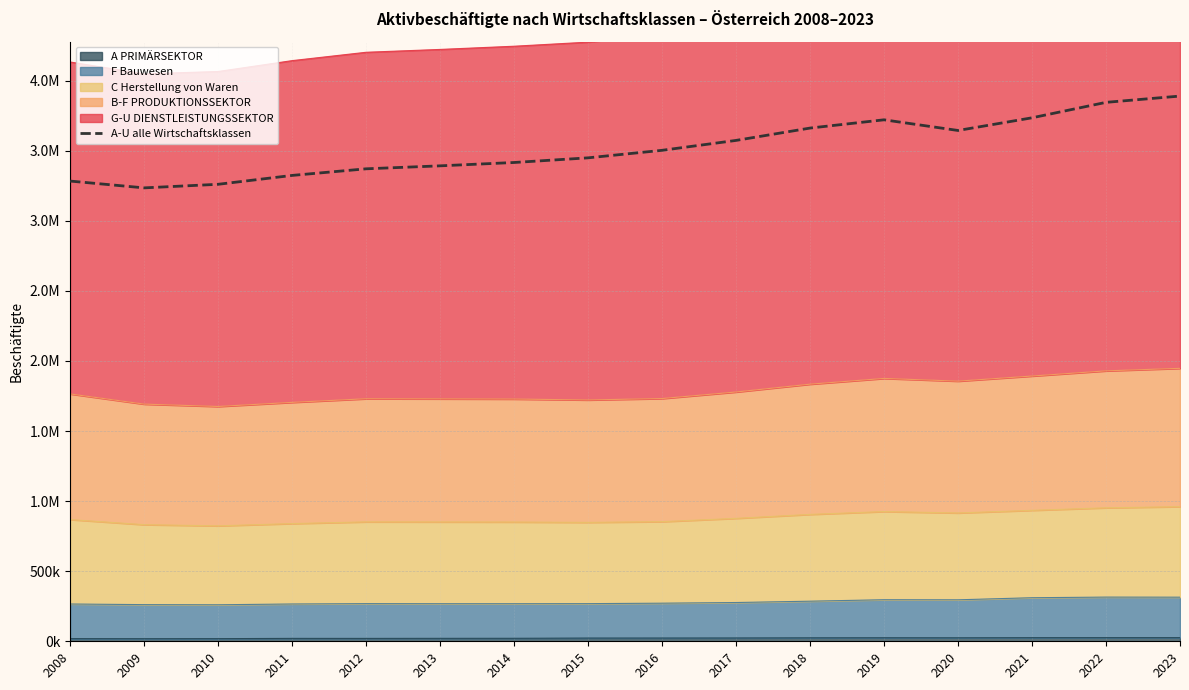

What is the change in value from 2013 to 2019?

+328336